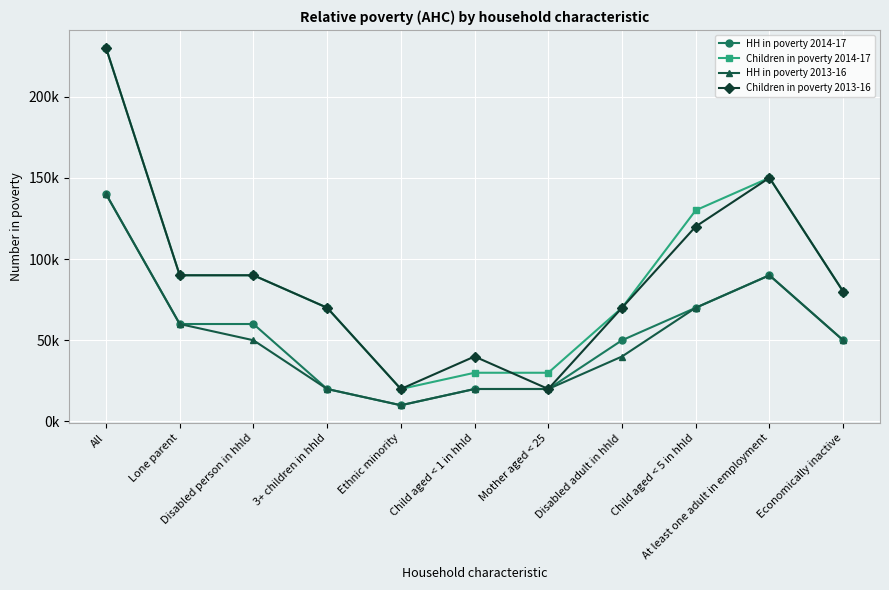

At Child aged < 1 in hhld, list the series in order from largest to smallest.

Children in poverty 2013-16, Children in poverty 2014-17, HH in poverty 2014-17, HH in poverty 2013-16